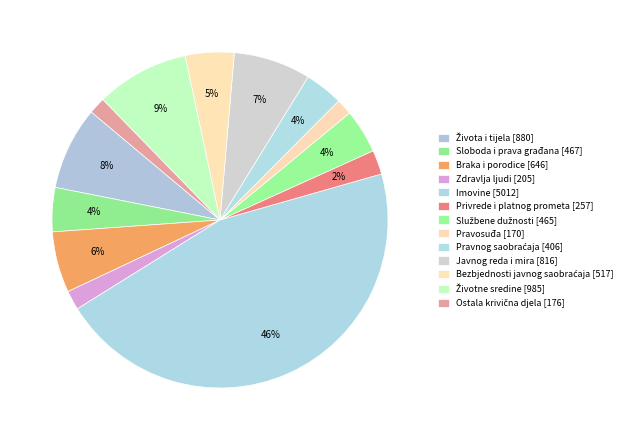

To the nearest percent, what percentage of the pie is Pravosuđa?

2%